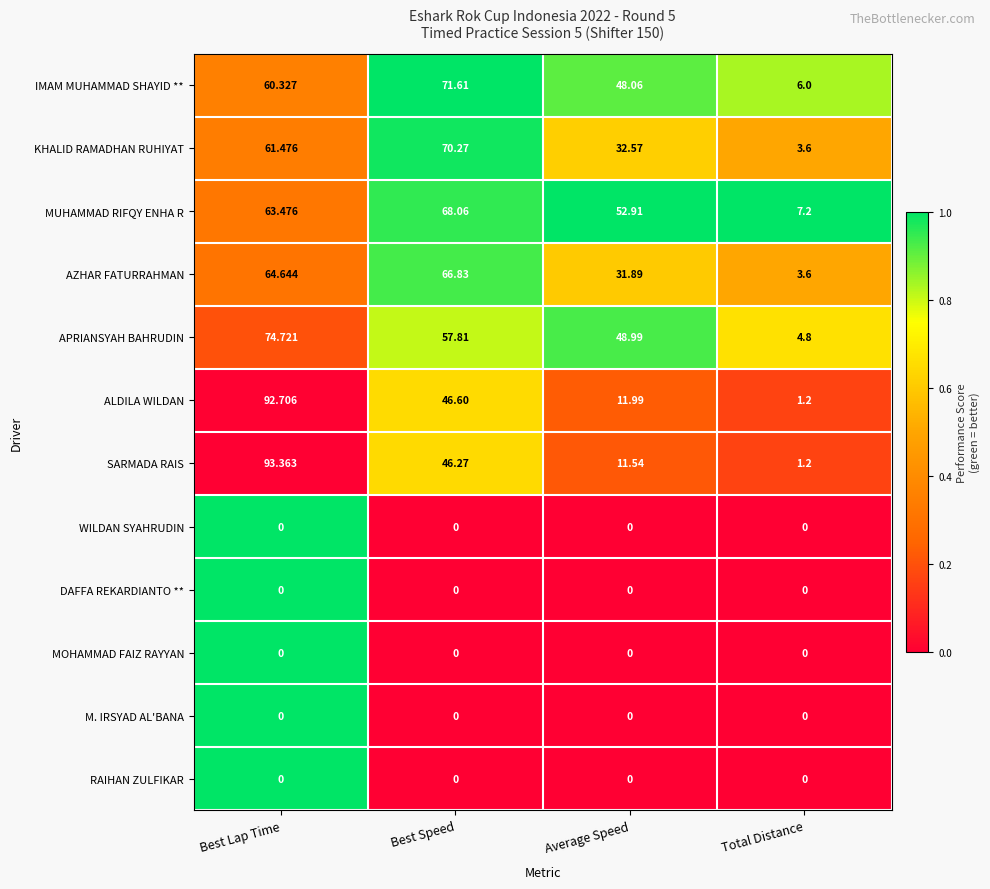

List the labels in order of ALDILA WILDAN value, smallest first.

Total Distance, Average Speed, Best Speed, Best Lap Time